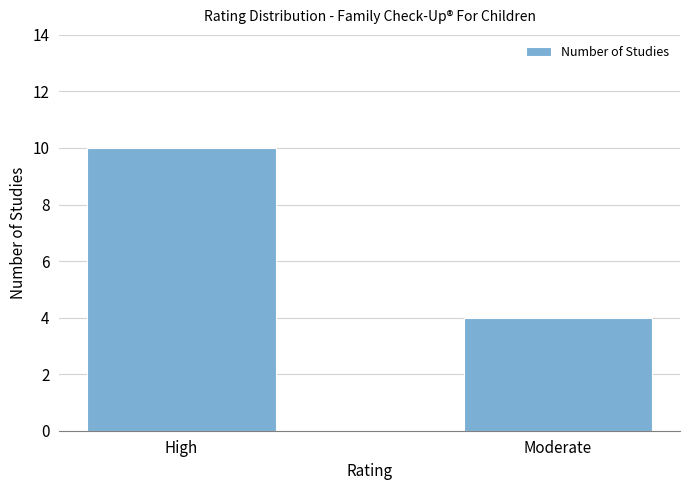

Reading left to right, transcribe all the data shown in this chart.

10	4